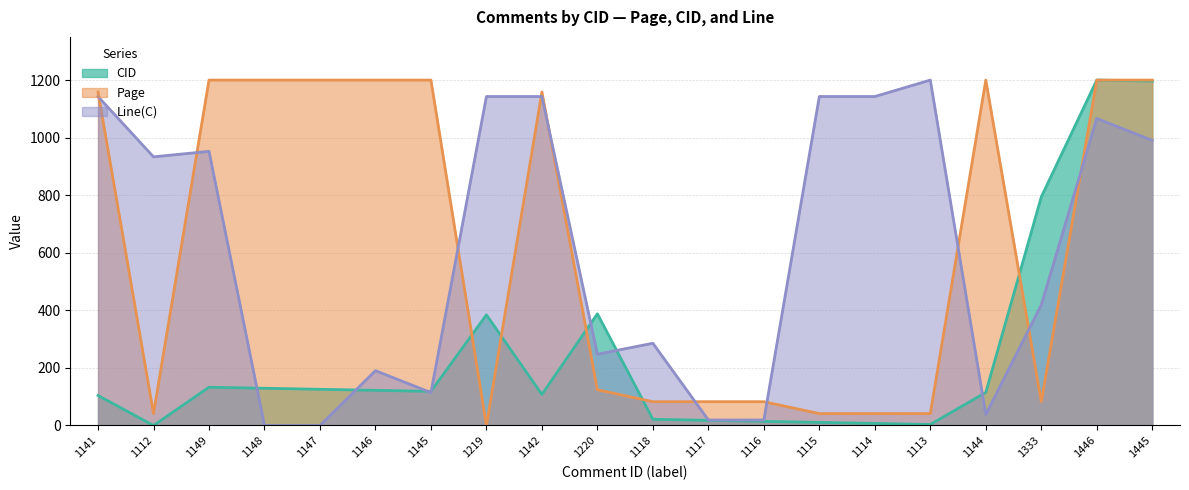

What is the label of the 7th point from the right?

1115